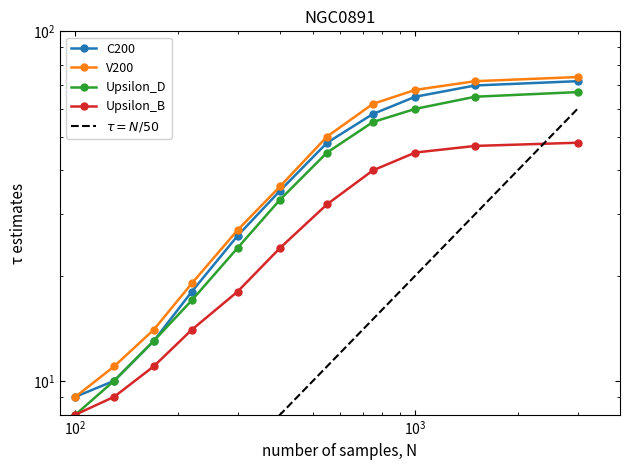

What is the greatest value displayed?

74